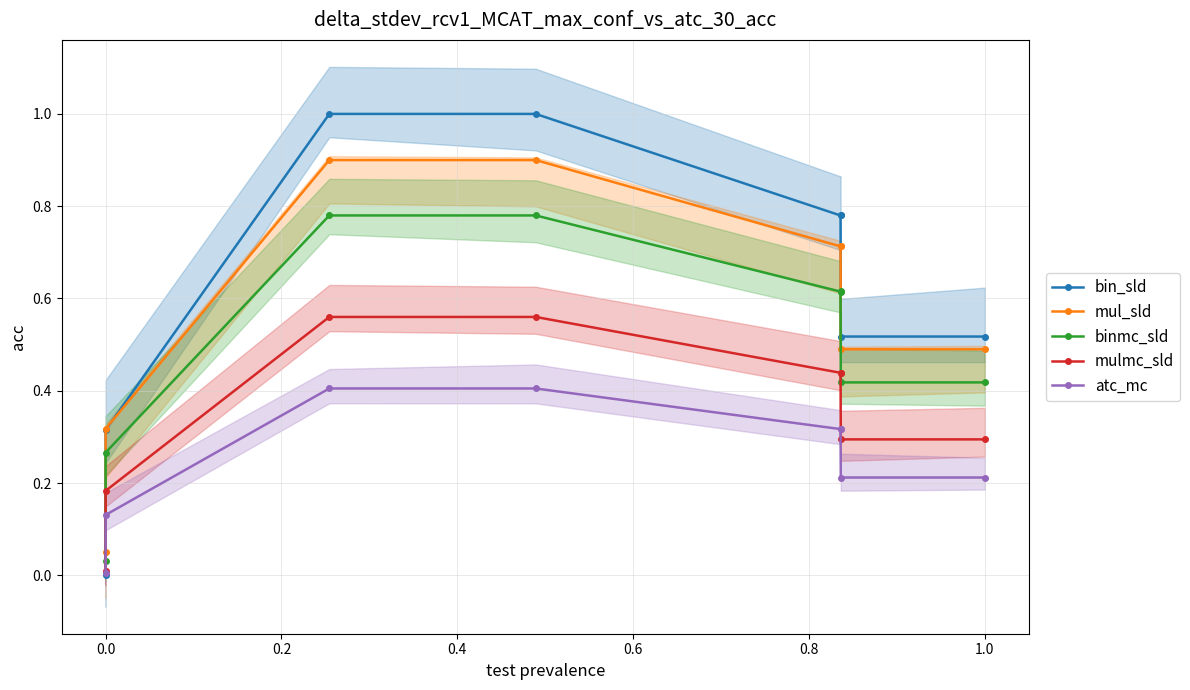

True or false: mul_sld and mulmc_sld cross at least once.

False